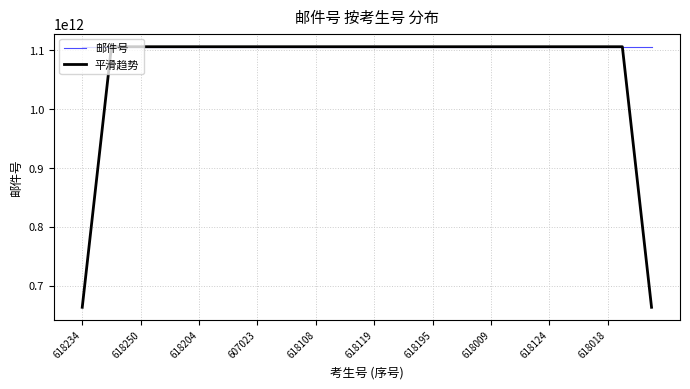

Which series has the largest range (max minus min)?

平滑趋势